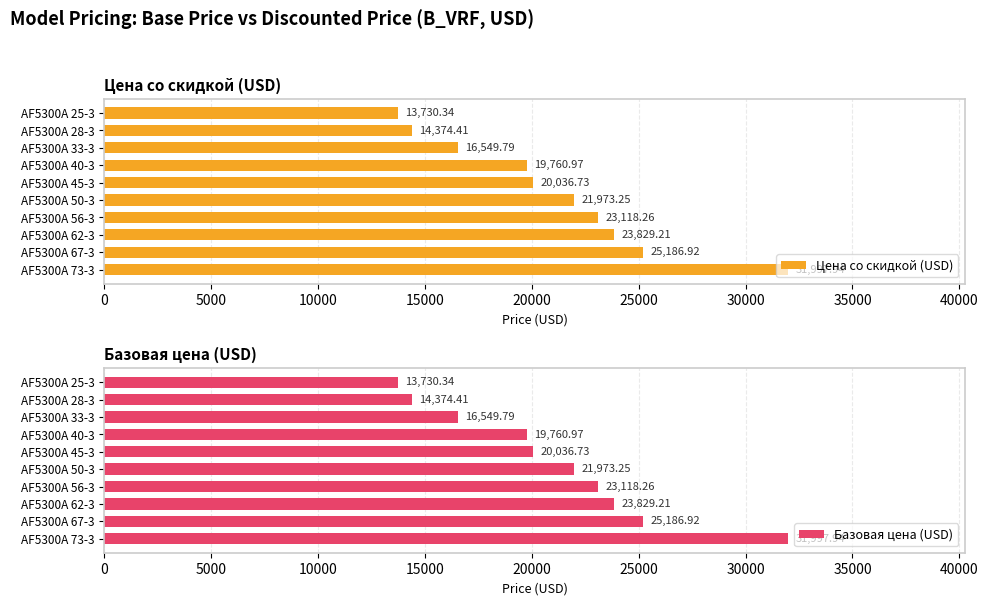

The Цена со скидкой (USD) series shows 23118.3 at AF5300A 56-3. True or false?

True